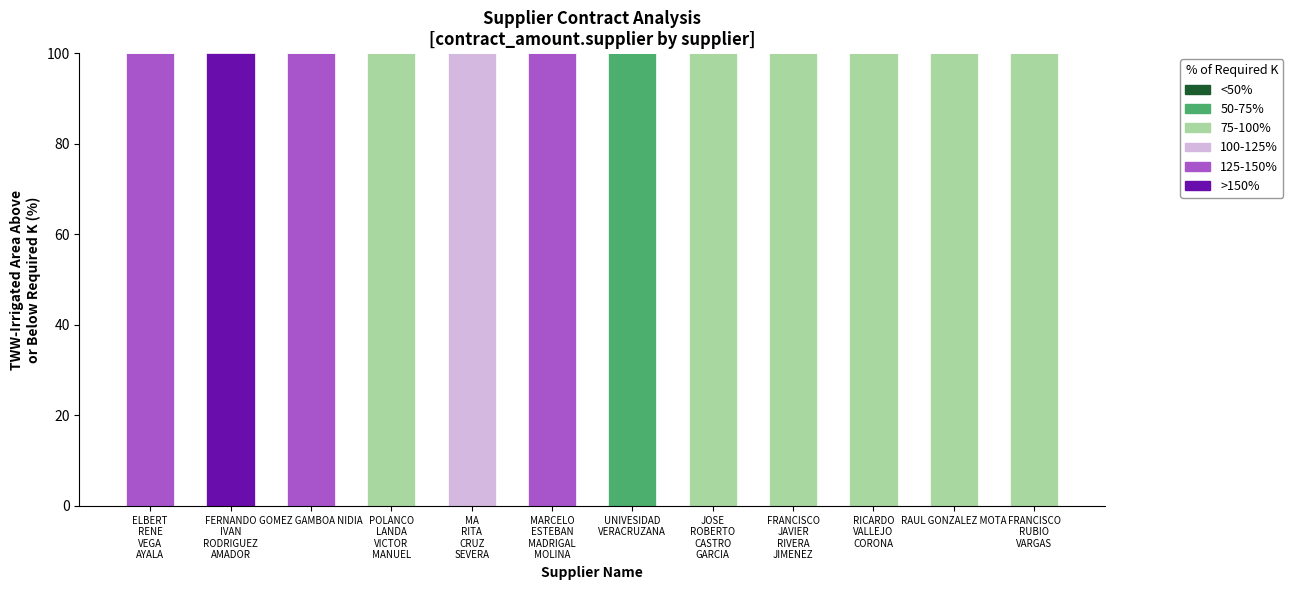

What is the maximum value for 50-75%?

100